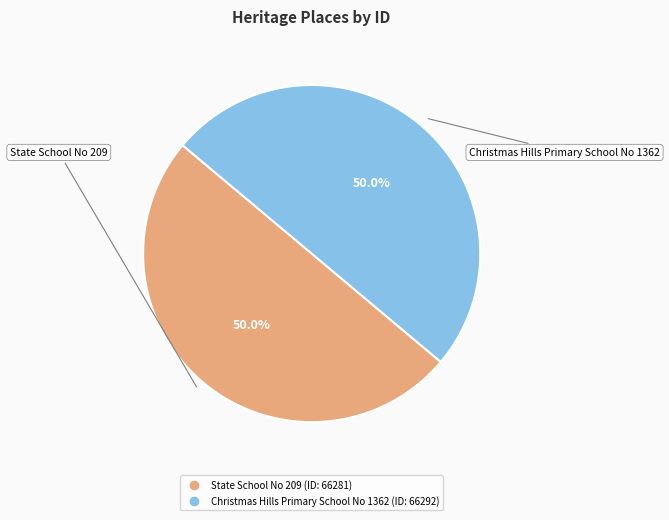

What percentage is the Christmas Hills Primary School No 1362 slice, to the nearest percent?

50%